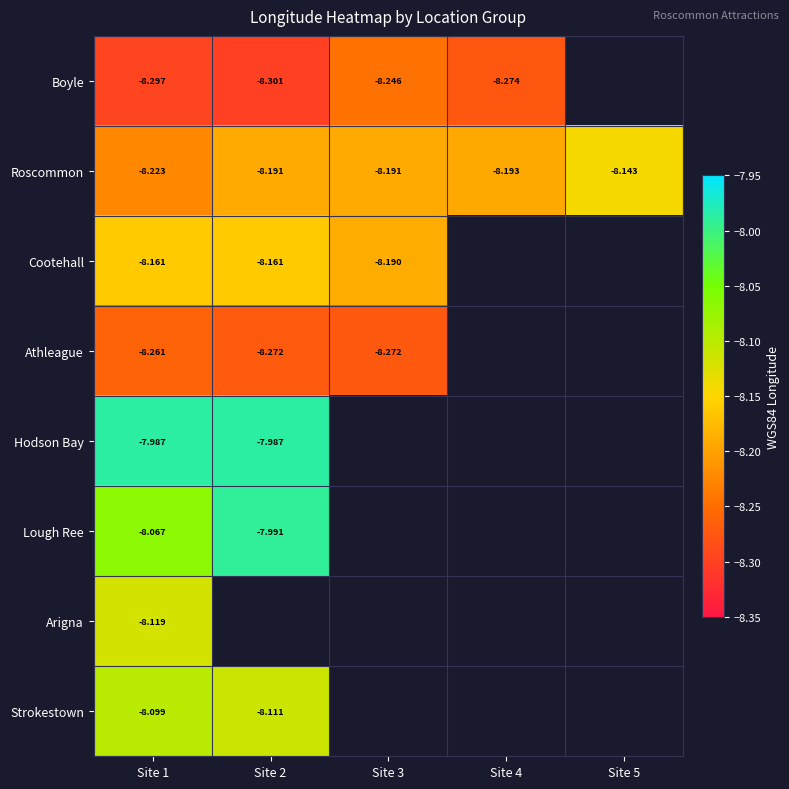

What is the lowest value of the Cootehall series?

-8.2